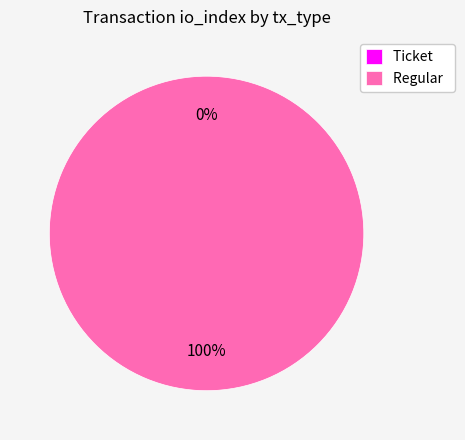

What is the total percentage of Ticket and Regular?

100.0%